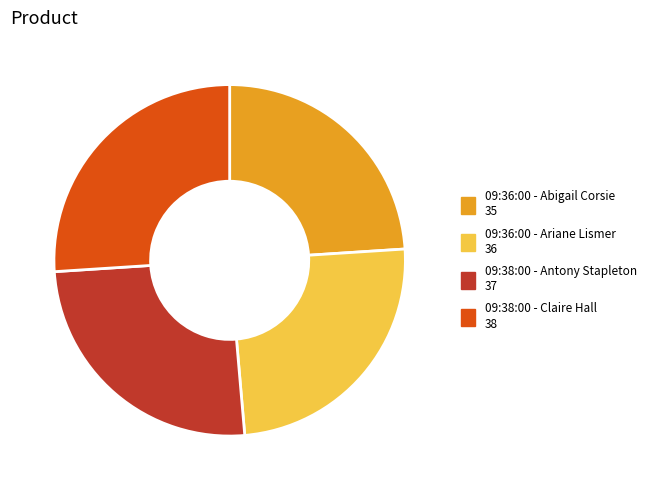

Which category has the biggest portion of the pie?

09:38:00 - Claire Hall